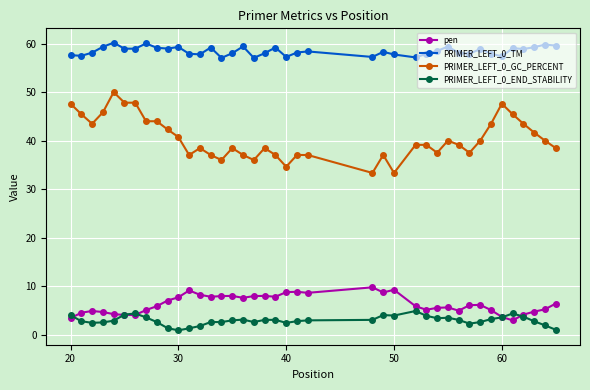

What is the maximum value for PRIMER_LEFT_0_GC_PERCENT?

50.0